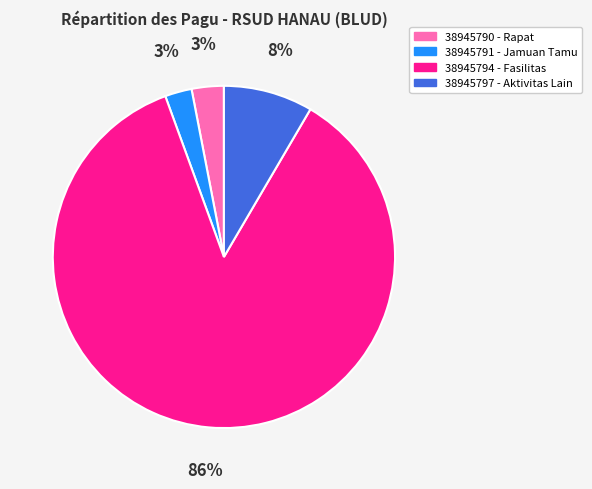

What percentage is the 38945794 slice, to the nearest percent?

86%